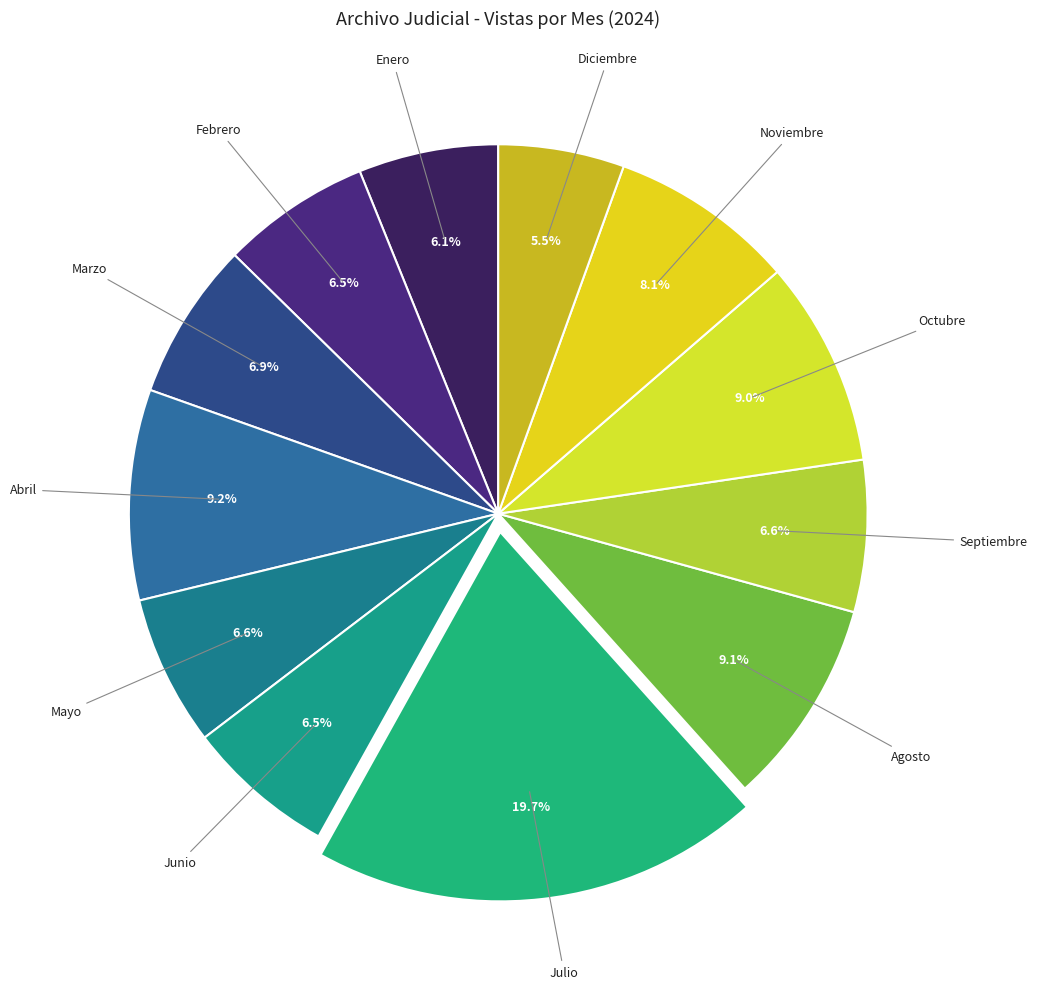

How many segments does this pie chart have?

12